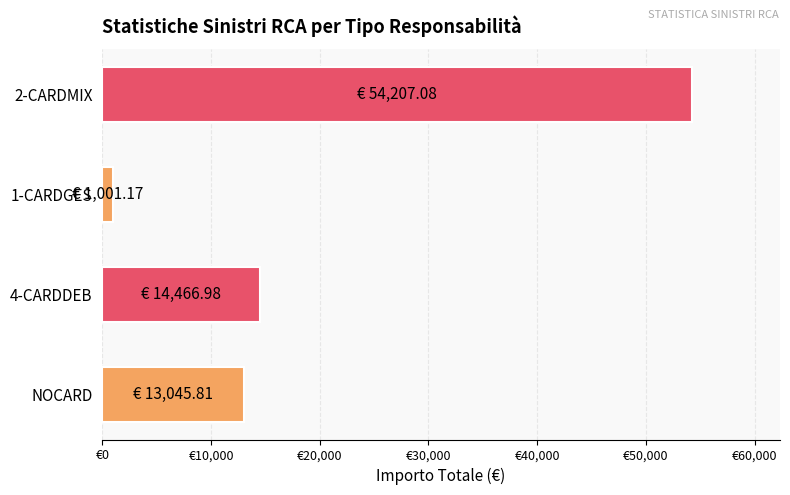

At which category does the chart reach its minimum across all series?

1-CARDGES